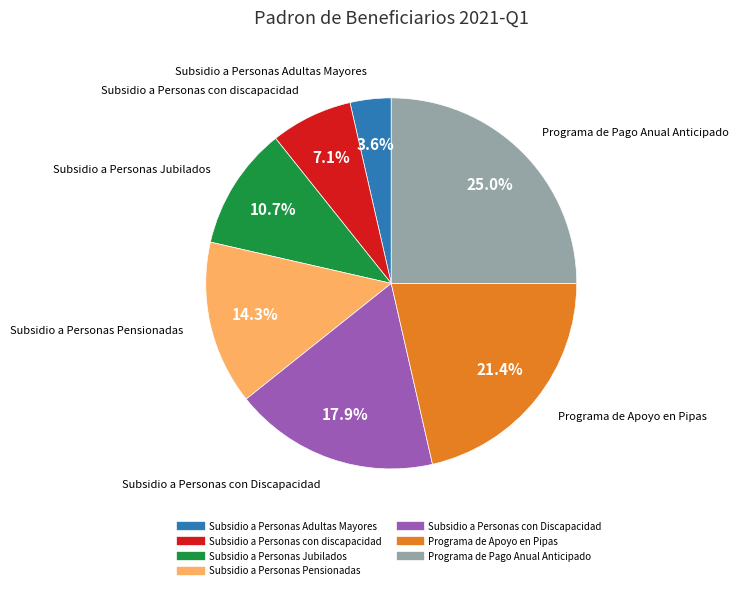

To the nearest percent, what portion does Subsidio a Personas con discapacidad represent?

7%